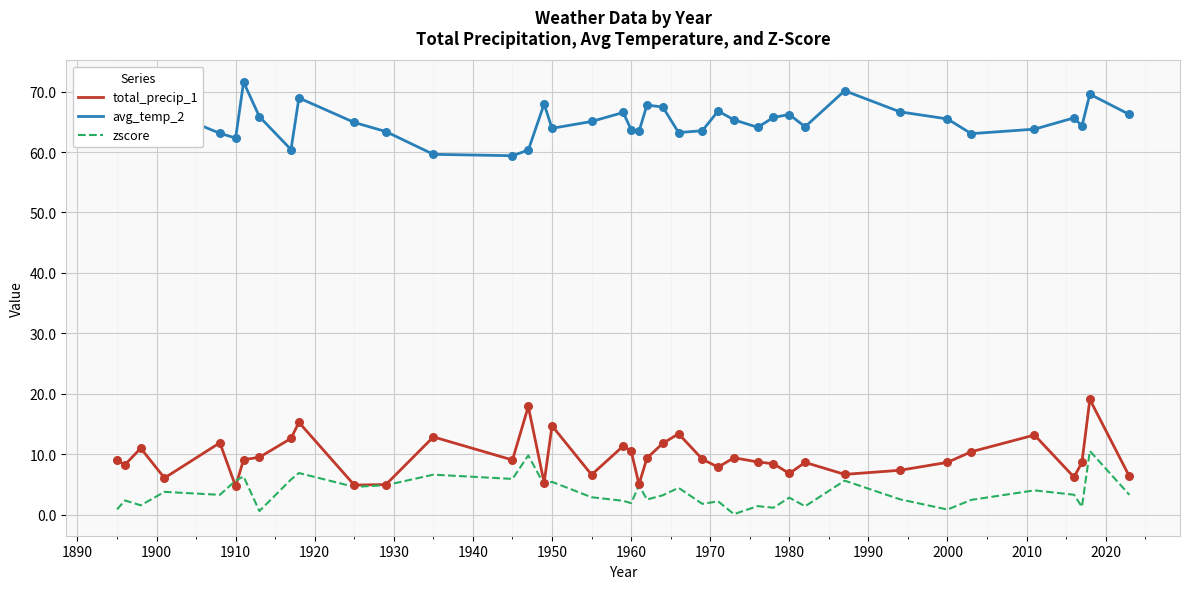

Which series has the largest total across all categories?

avg_temp_2